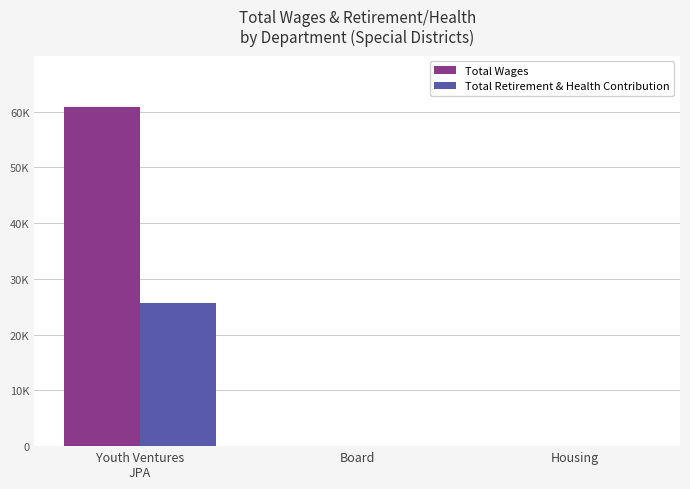

What is the label of the 2nd bar from the left?

Board